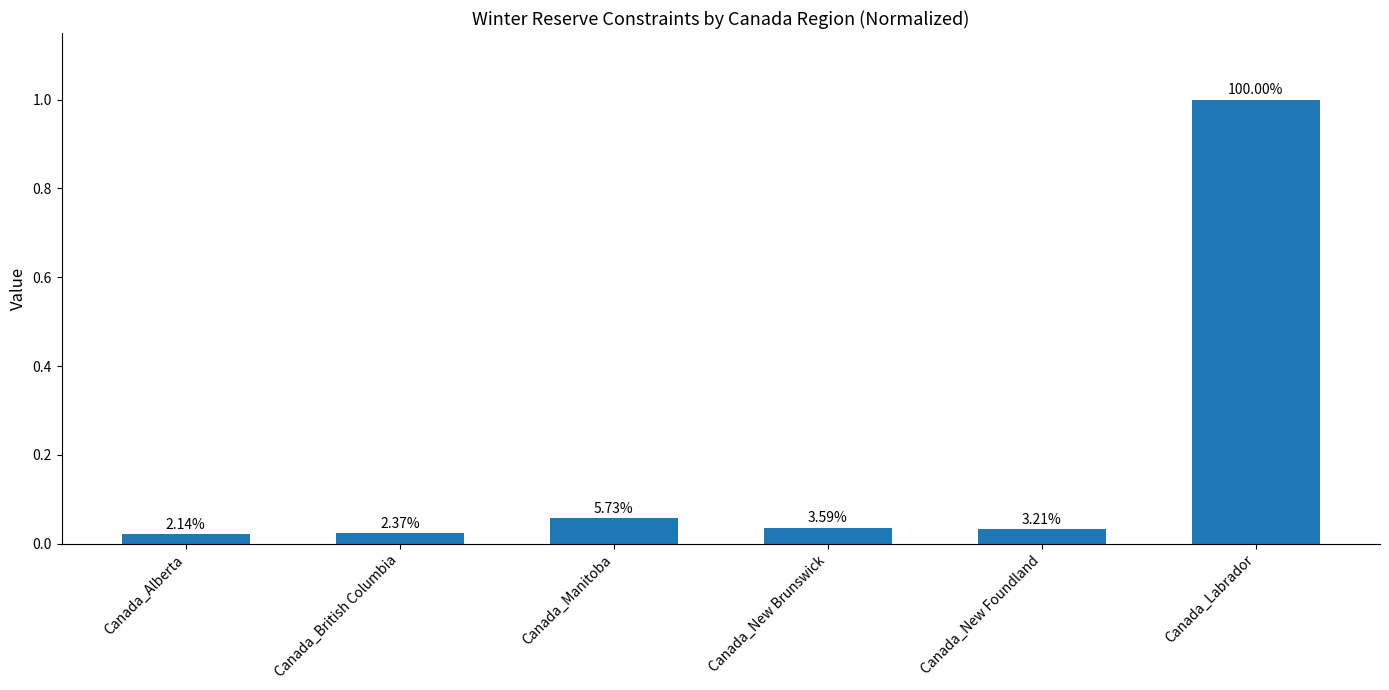

Reading left to right, transcribe all the data shown in this chart.

Canada_Alberta=0.0	Canada_British Columbia=0.0	Canada_Manitoba=0.1	Canada_New Brunswick=0.0	Canada_New Foundland=0.0	Canada_Labrador=1.0